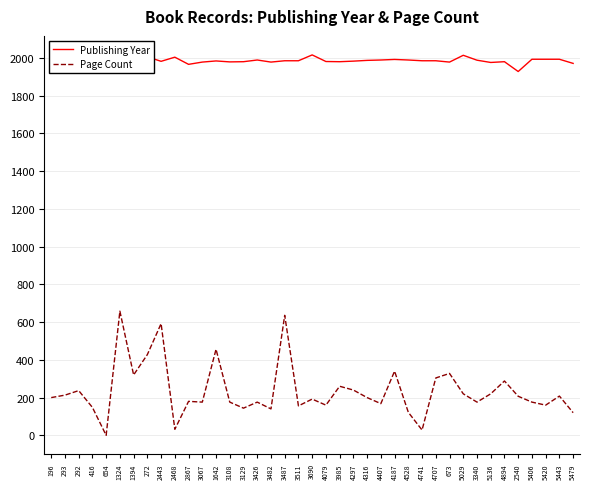

What are all the series names shown in the legend?

Publishing Year, Page Count